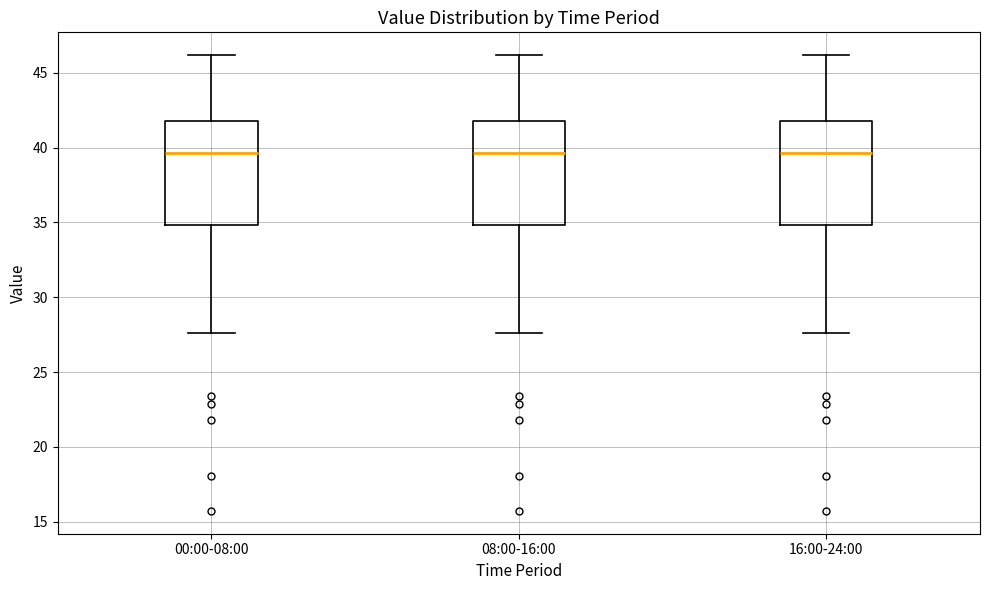

Reading left to right, read every box against the y-axis: the position of its median line, the range the box covers, and the ends of its whiskers. The values are not printed on the chart, so give them approximately, as read against the axis.

00:00-08:00: median 39.5, box 35.0 to 42.0, whiskers 27.5 to 46.0
08:00-16:00: median 39.5, box 35.0 to 42.0, whiskers 27.5 to 46.0
16:00-24:00: median 39.5, box 35.0 to 42.0, whiskers 27.5 to 46.0